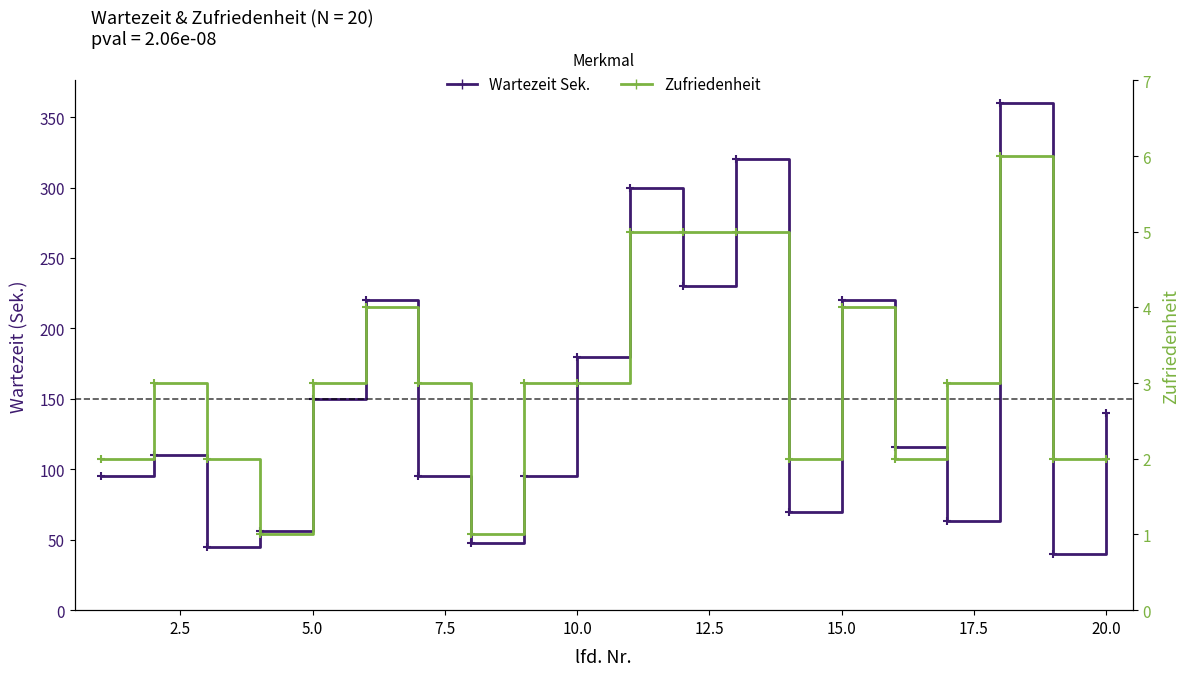

Rank the series at 15.0 from lowest to highest value.

Zufriedenheit, Wartezeit Sek.